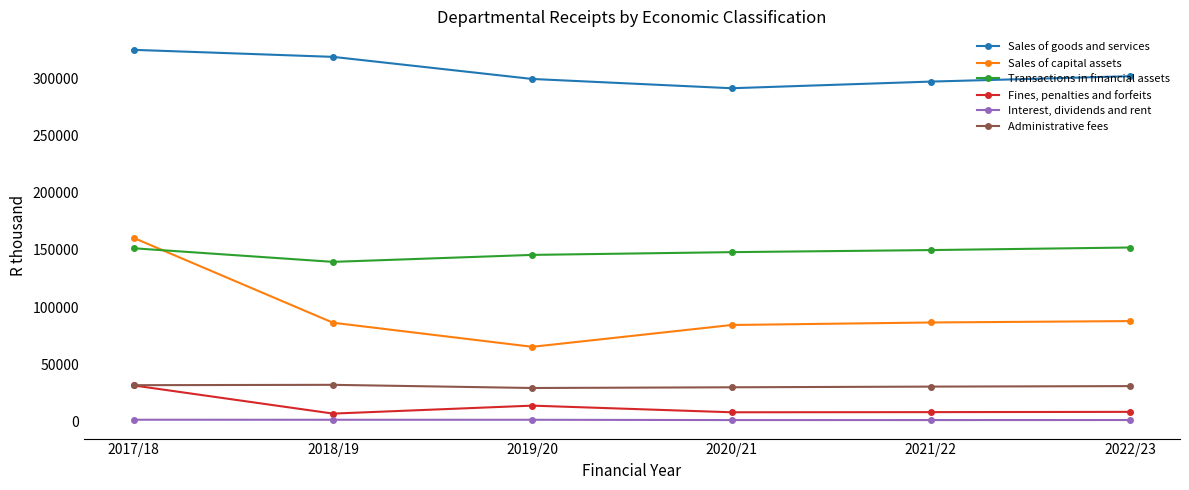

Is the value of Interest, dividends and rent at 2021/22 greater than the value of Fines, penalties and forfeits at 2020/21?

No